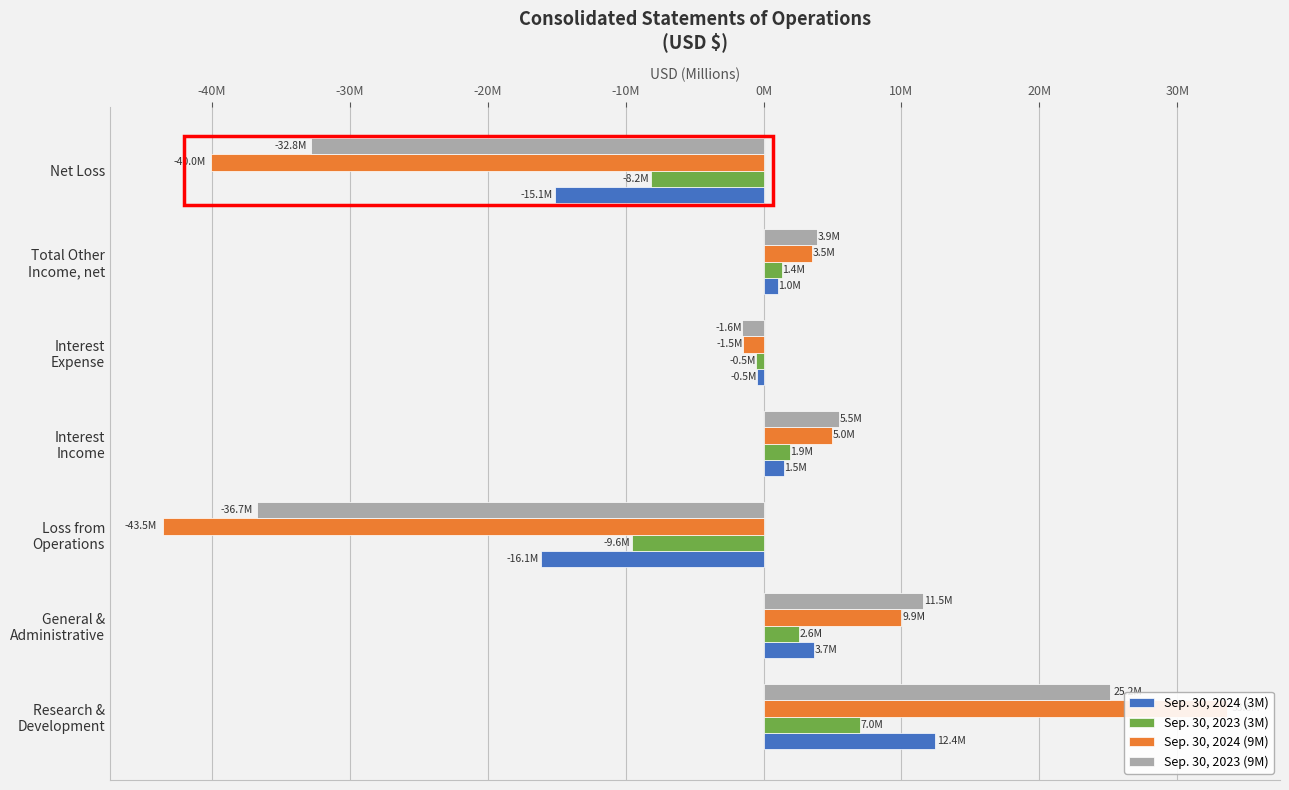

Between Loss from Operations and Net Loss, which series saw the biggest shift?

Sep. 30, 2023 (9M)